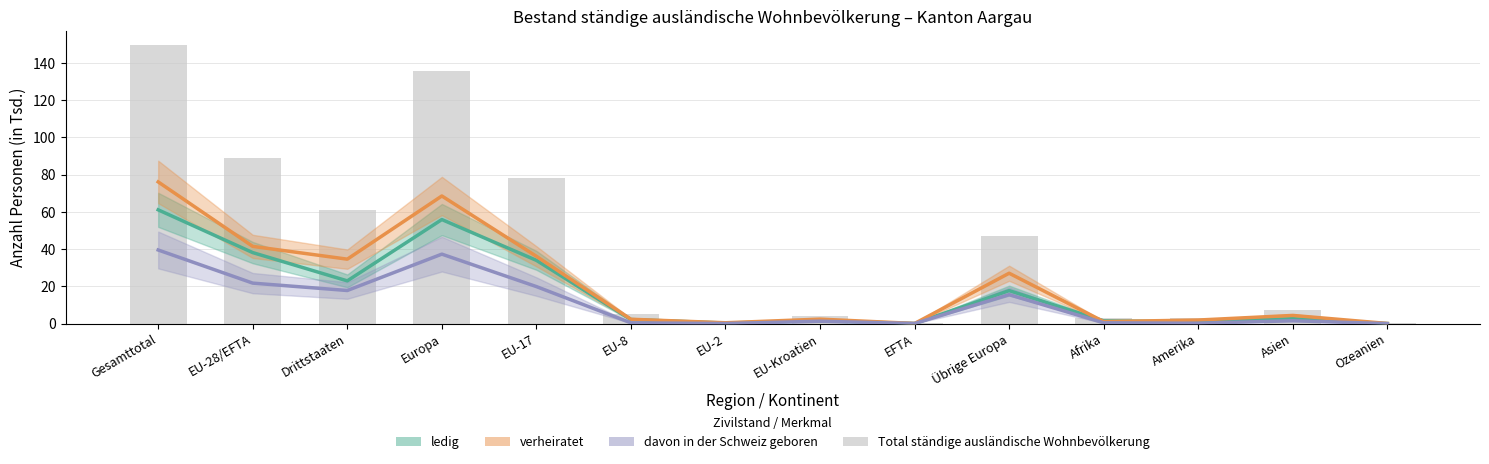

List the labels in order of verheiratet value, smallest first.

EFTA, Ozeanien, EU-2, Afrika, Amerika, EU-8, EU-Kroatien, Asien, Übrige Europa, Drittstaaten, EU-17, EU-28/EFTA, Europa, Gesamttotal